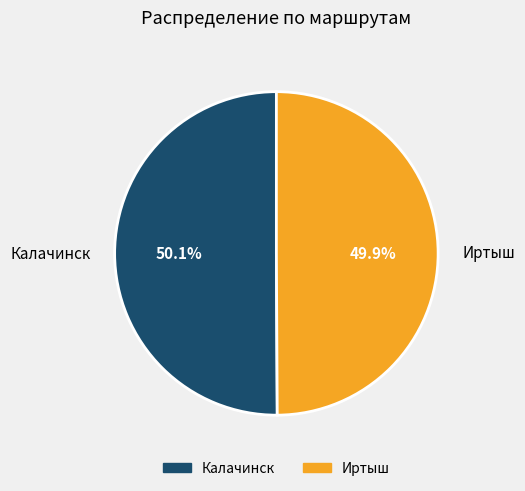

Does any single category account for the majority?

Yes